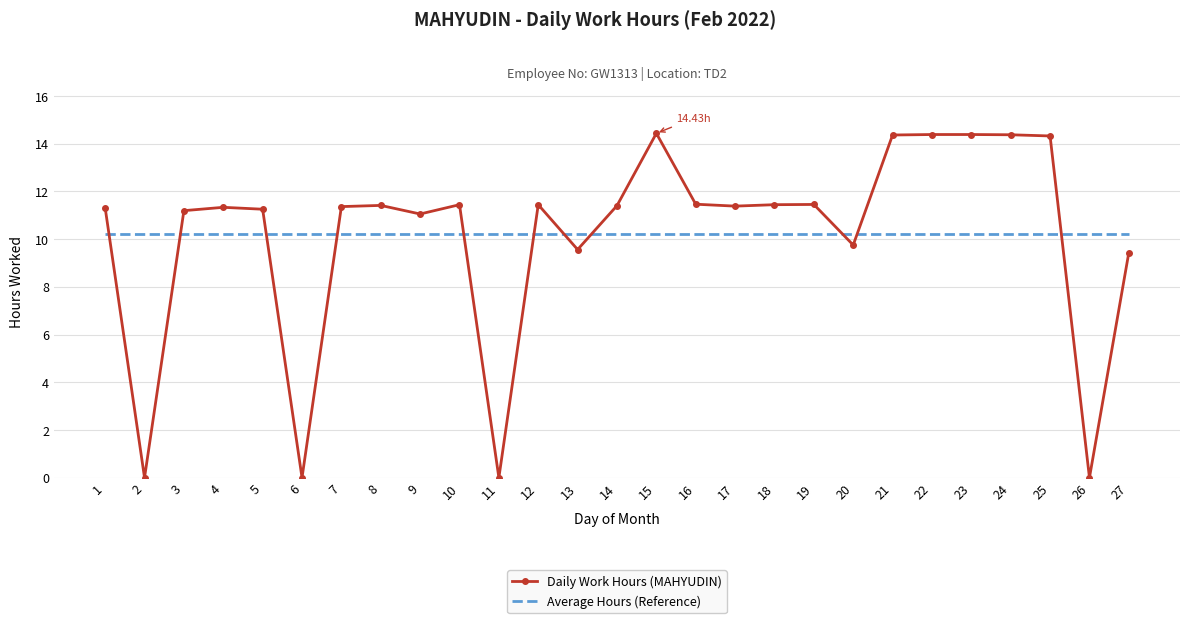

Is the value of Daily Work Hours (MAHYUDIN) at 27 greater than the value of Average Hours (Reference) at 15?

No